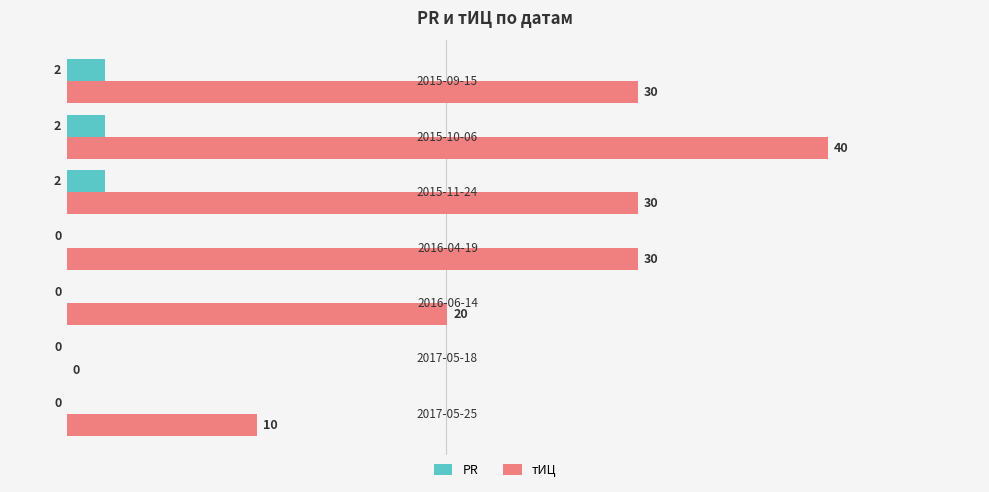

What is the sum of all тИЦ values?

160